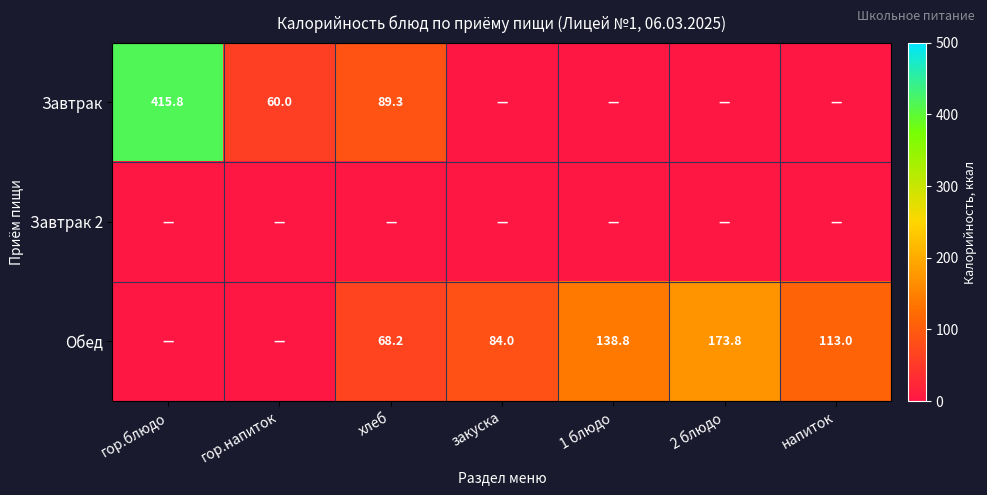

Is it true that Обед equals 41.5 at 2 блюдо?

False